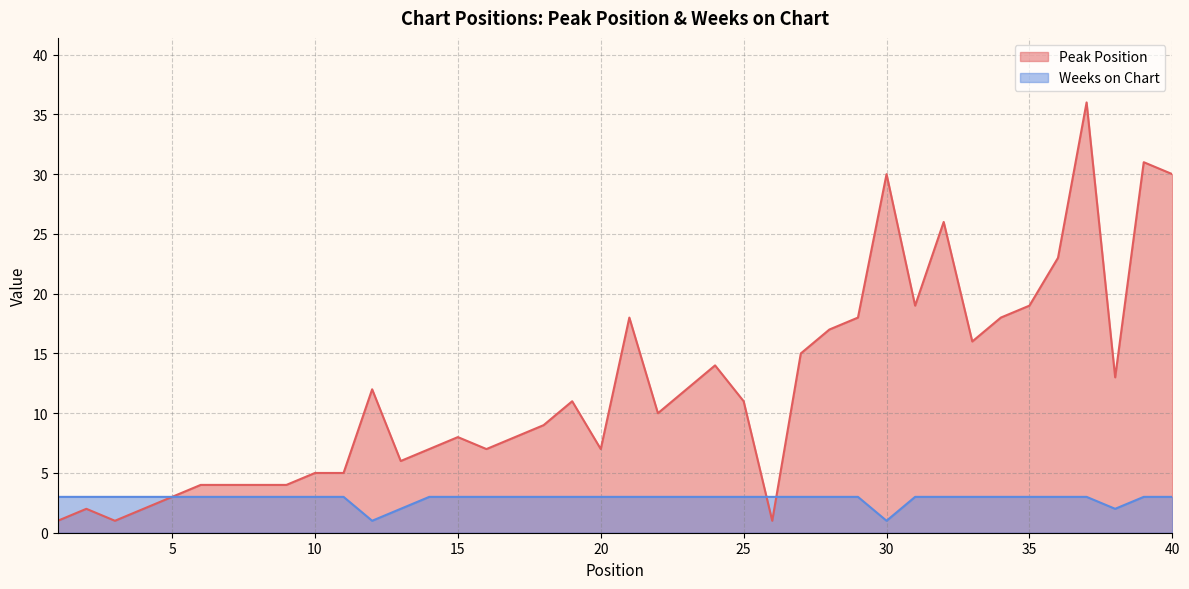

Which series has the widest spread of values?

Peak Position